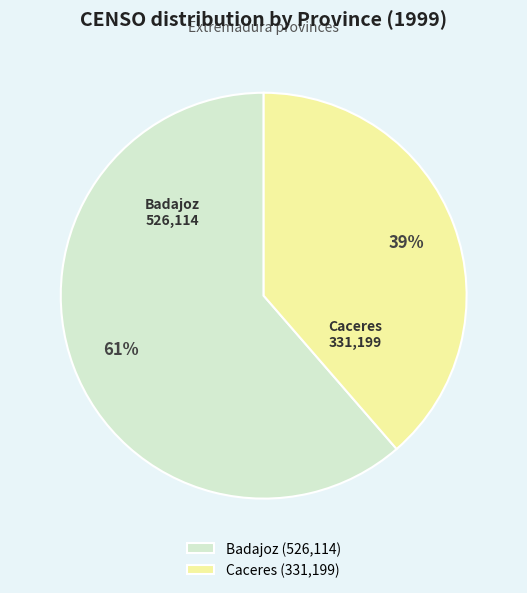

Combined, do Caceres and Badajoz account for over 50%?

Yes